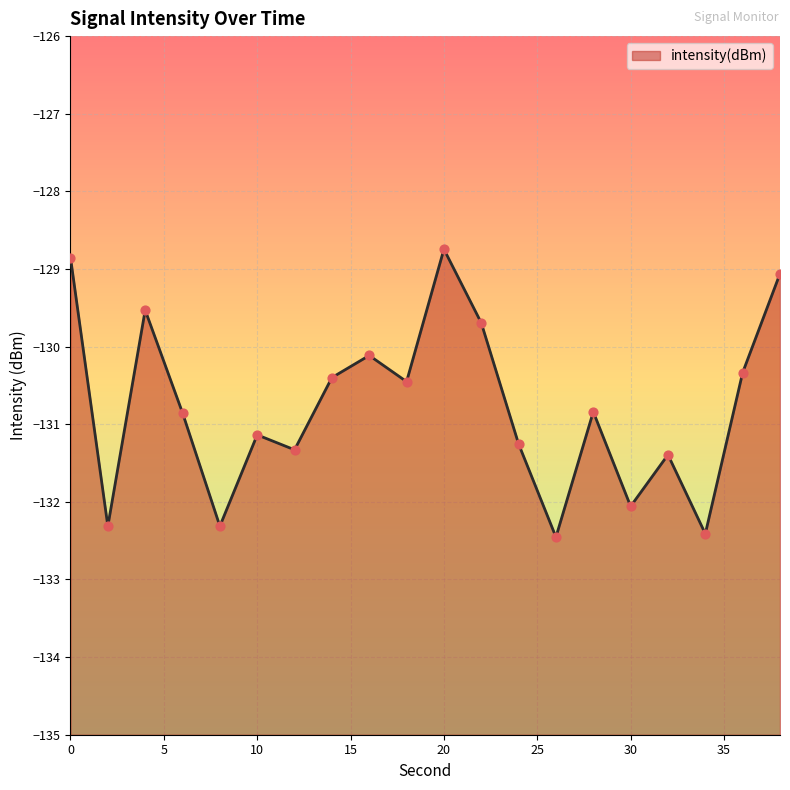

What is the change in value from 16 to 30?

-1.9